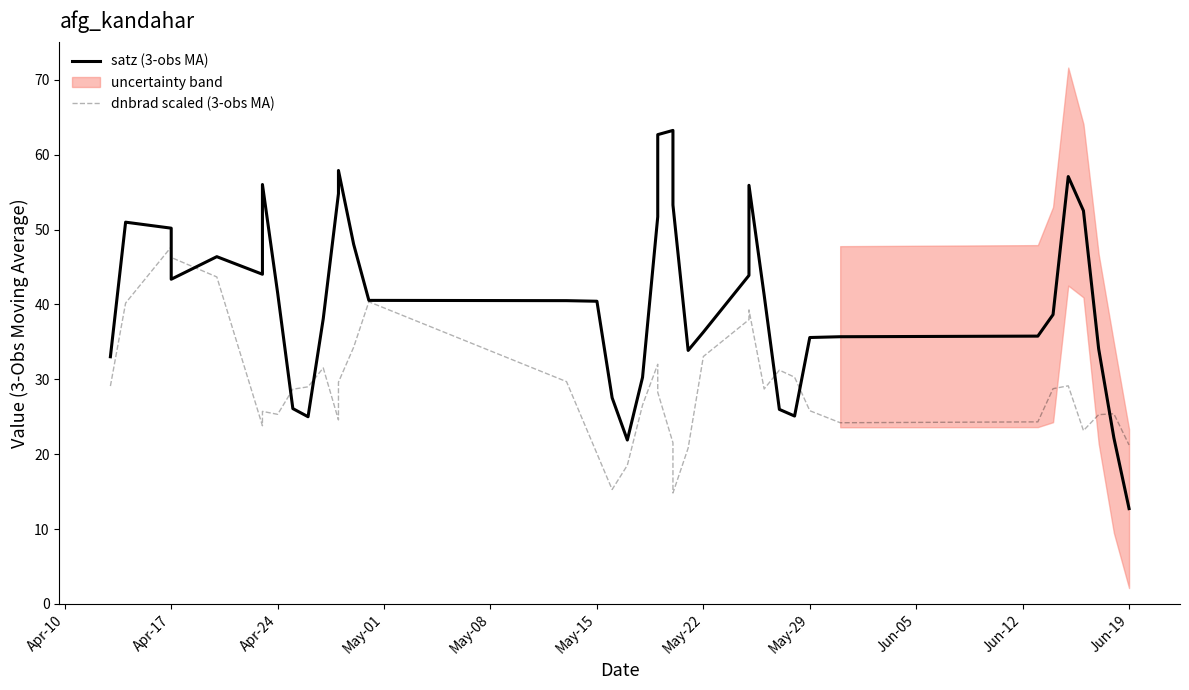

At how many categories does at least one series exceed 38?

24